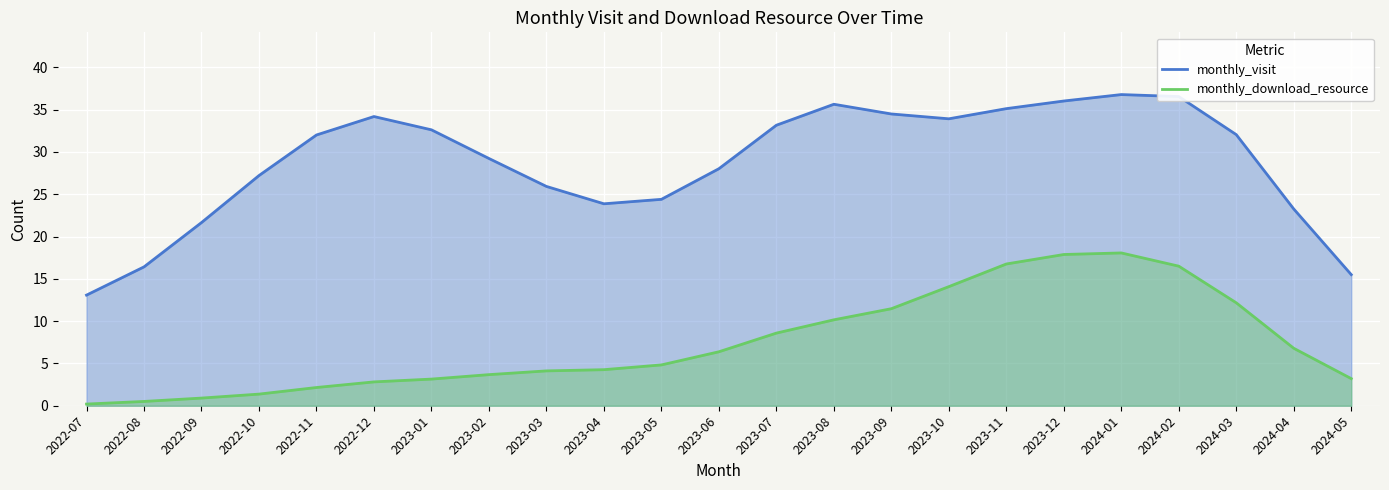

What is the lowest value of the monthly_visit series?

13.1